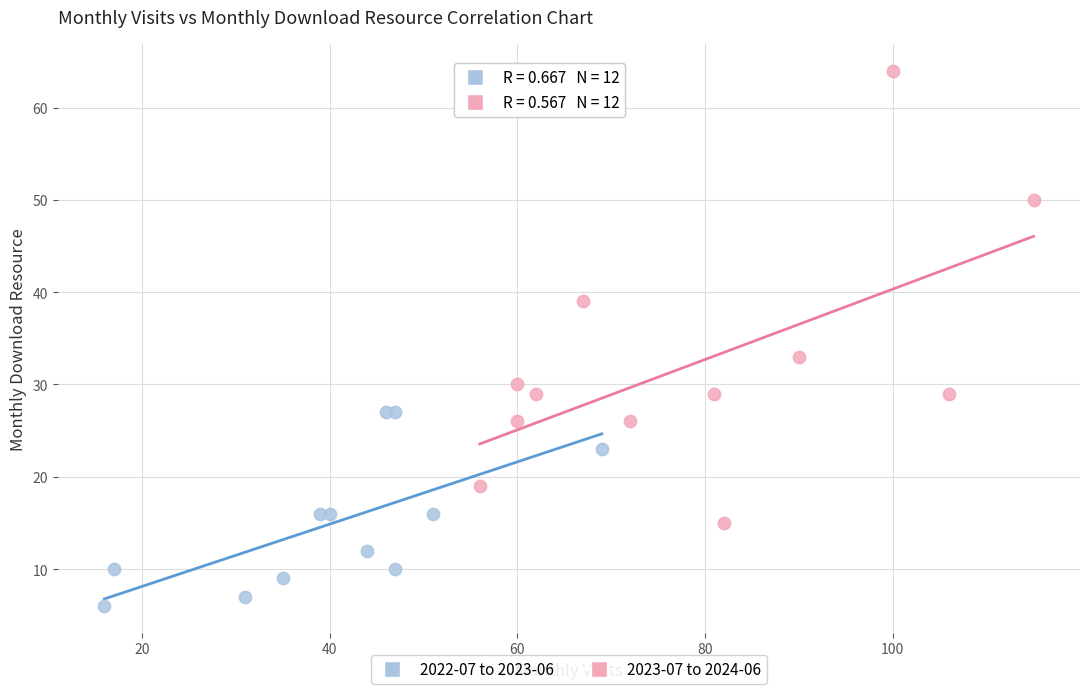

Which series reaches the minimum Y coordinate?

2022-07 to 2023-06